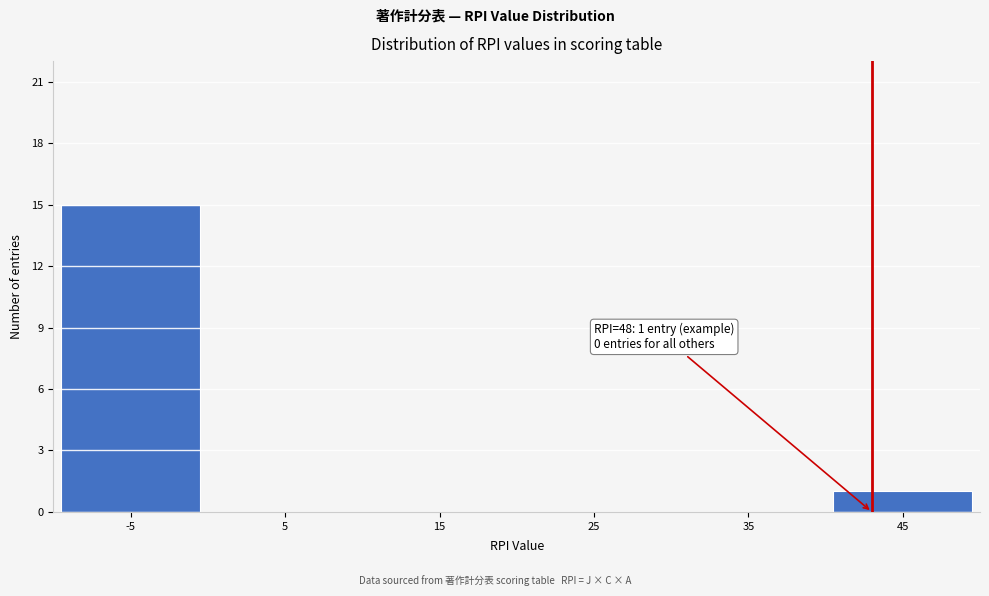

Reading right to left, extract all data points from this chart.

45=1	35=0	25=0	15=0	5=0	-5=15